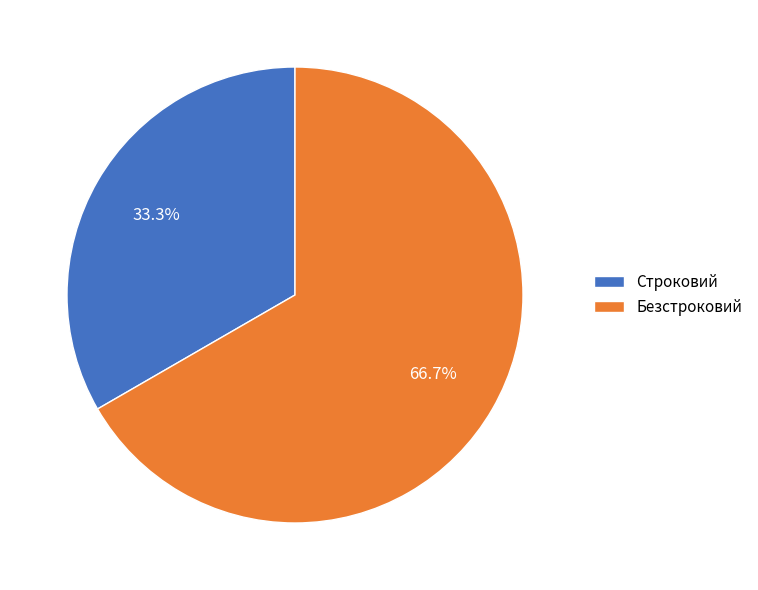

Which category has the biggest portion of the pie?

Безстроковий